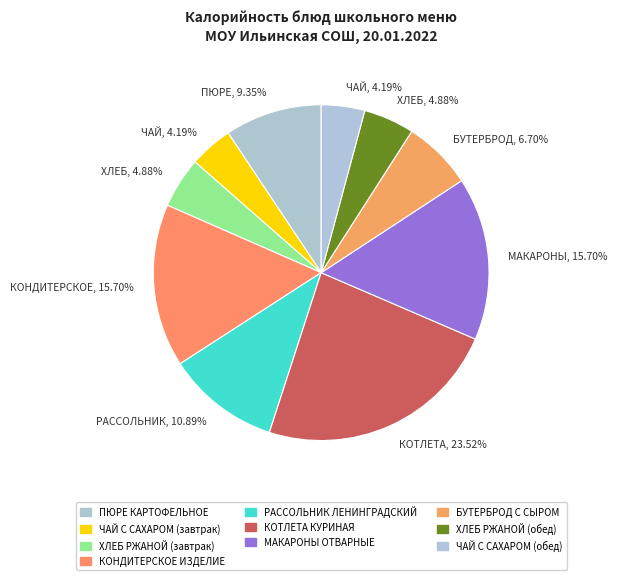

Count the number of slices in the pie.

10